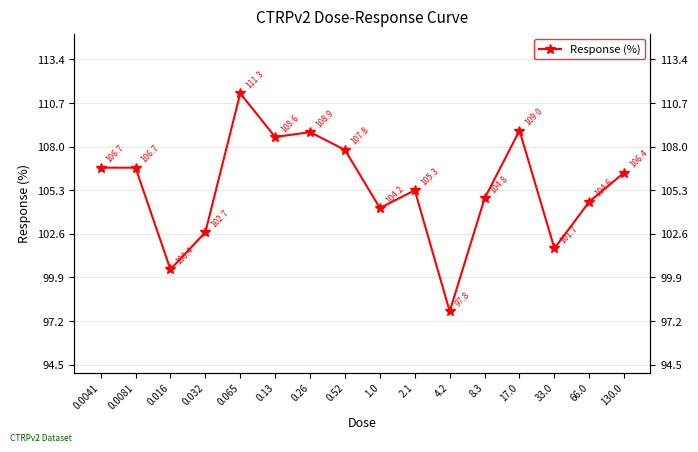

True or false: the data shows 104.8 at 8.3.

True